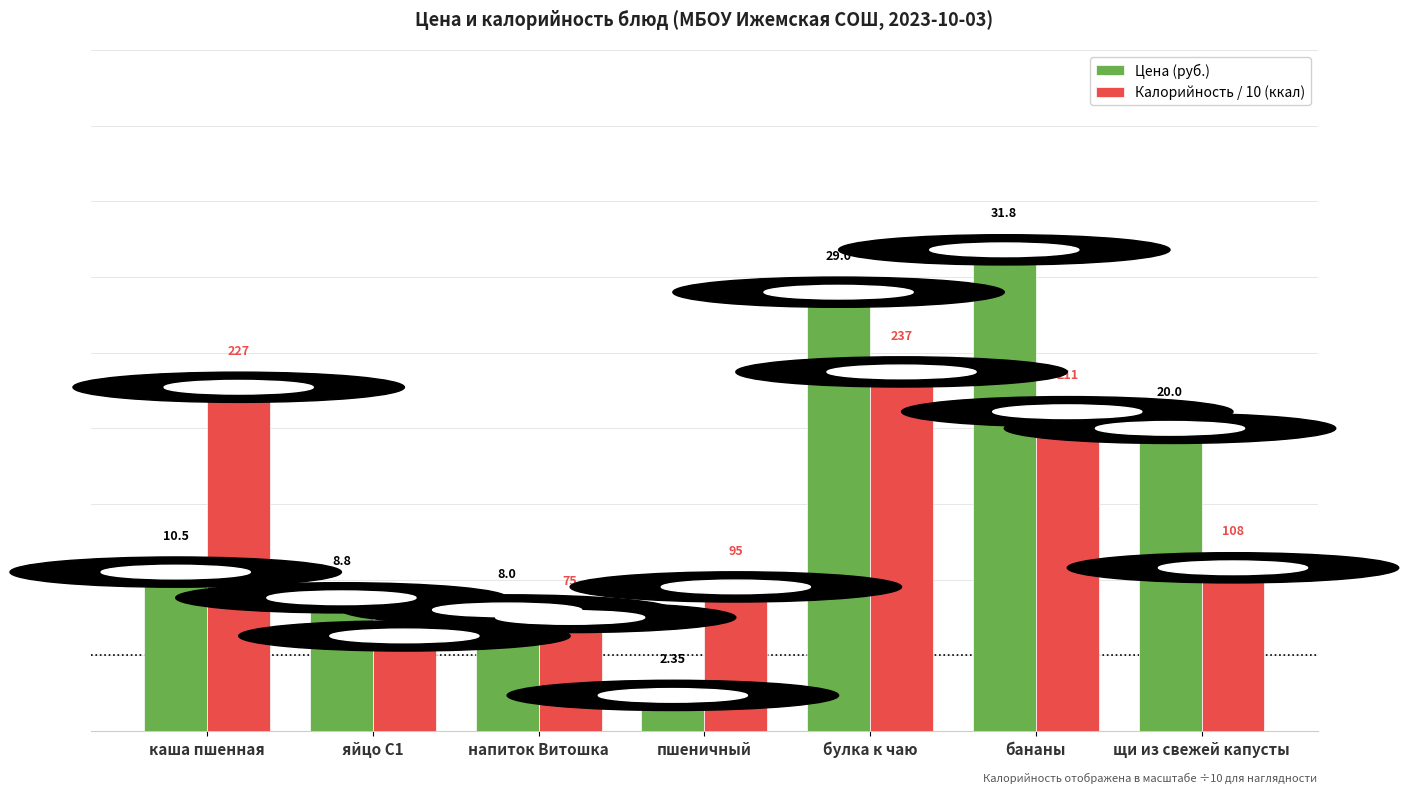

How many groups of bars are there?

7